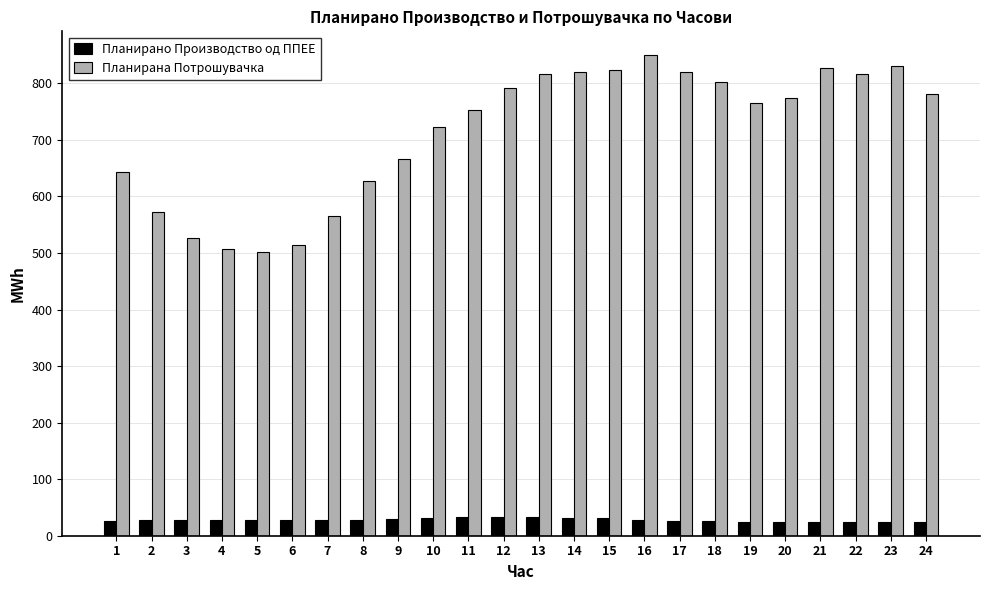

True or false: Планирано Производство од ППЕЕ has a value of 32.7 at 12.

True